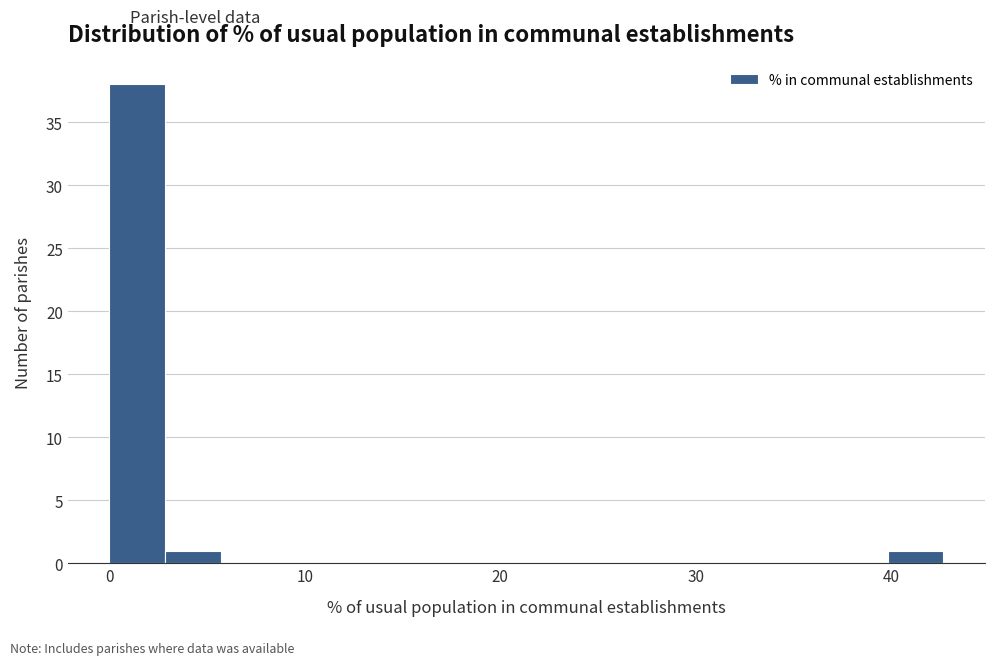

Around what value on the x-axis is the tallest bar? Give the approximate position of its centre, as read against the axis.

1